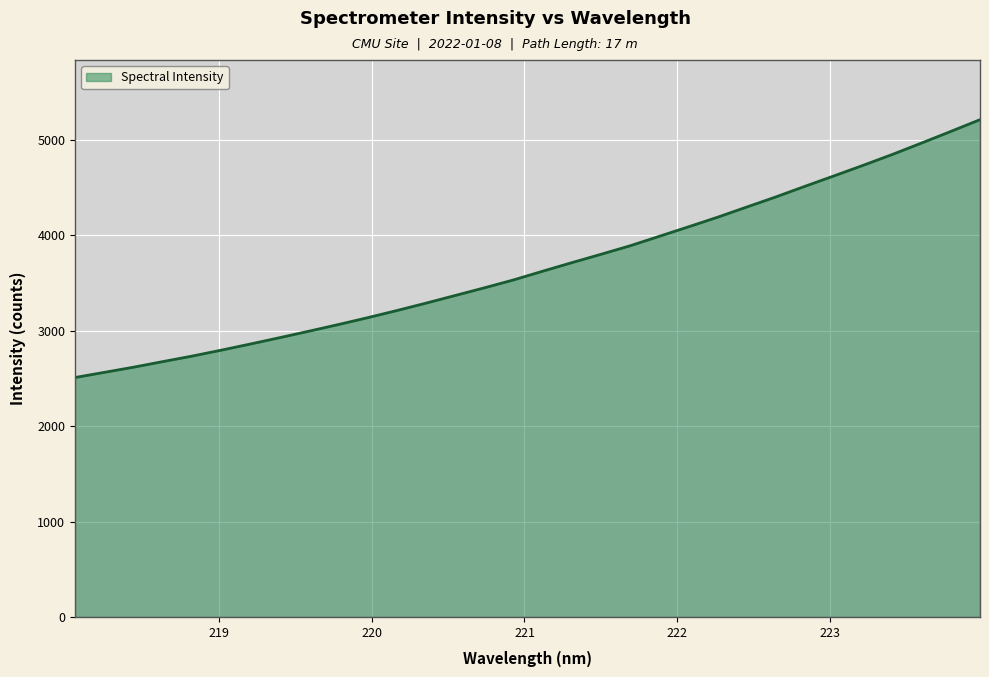

Count the number of values greater than 3624.

16